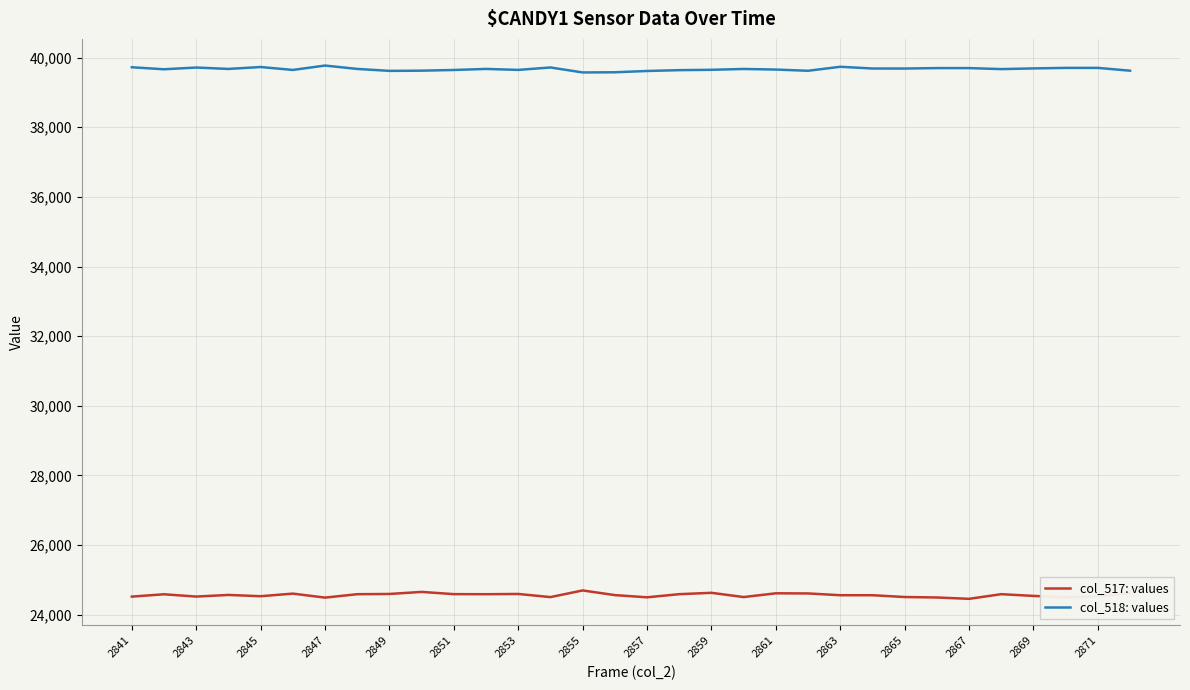

Rank the series by their maximum value, from highest to lowest.

col_518: values, col_517: values